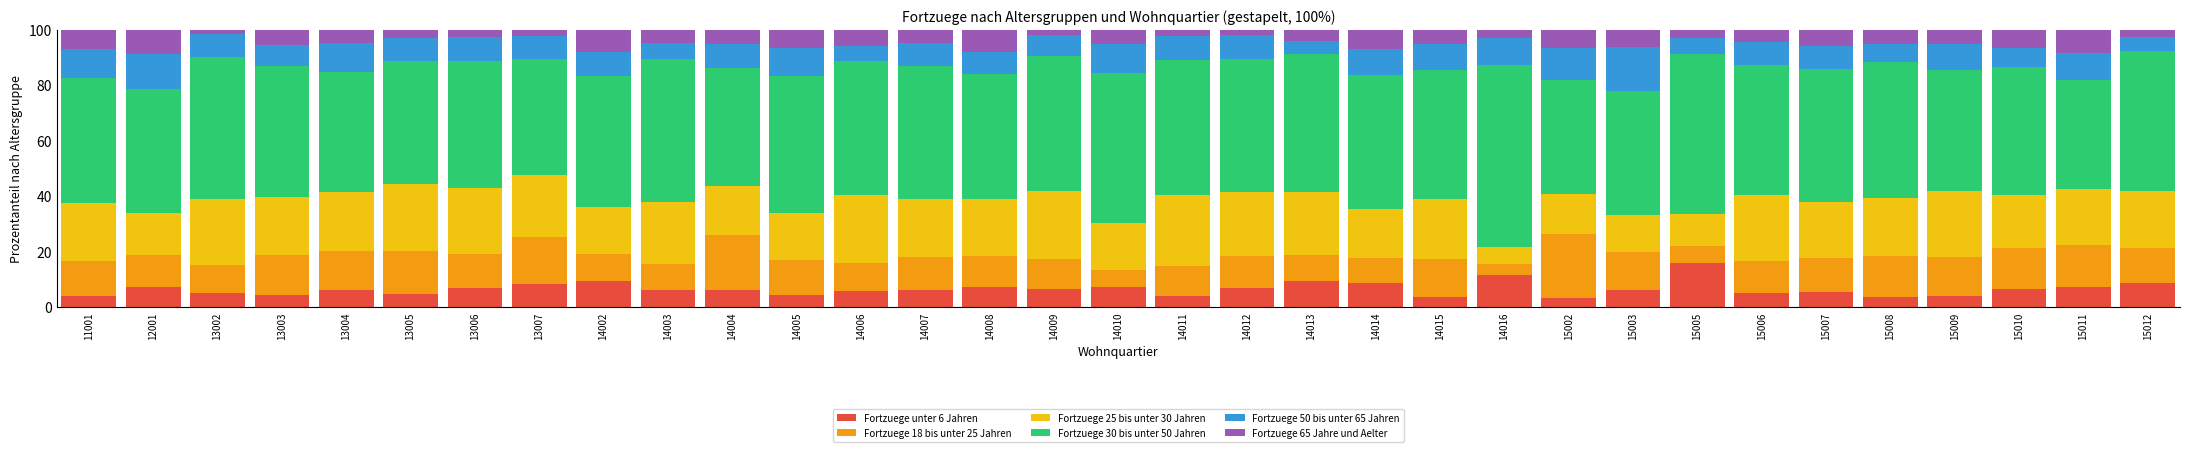

What is the total value across all series at 15003?

100.0